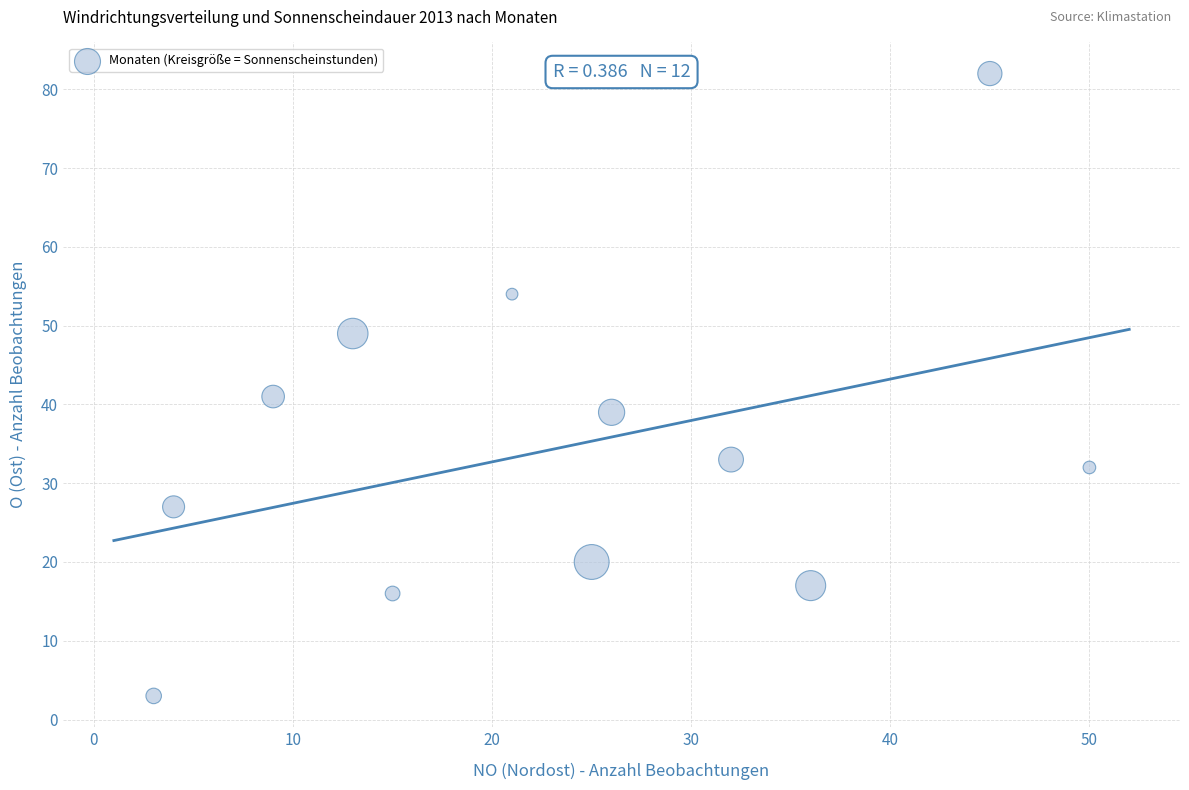

What is the range of X values (max minus min)?

47